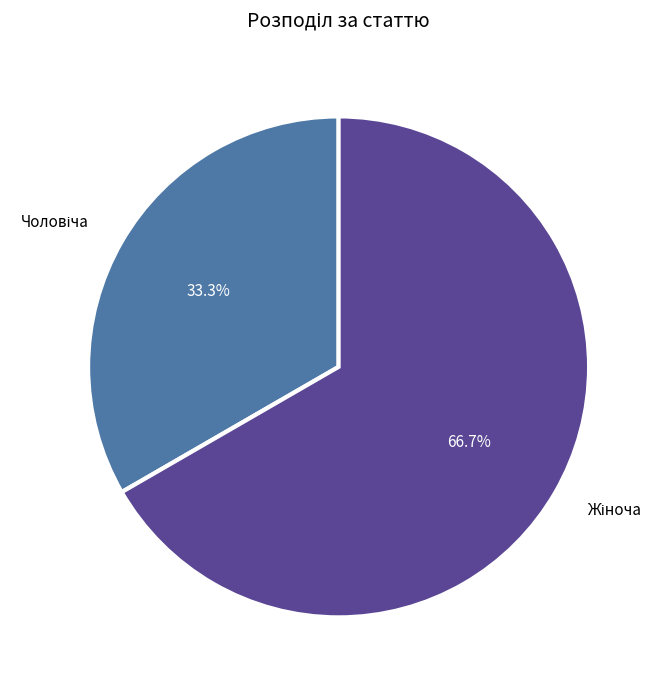

Is there any slice that represents more than half of the pie?

Yes